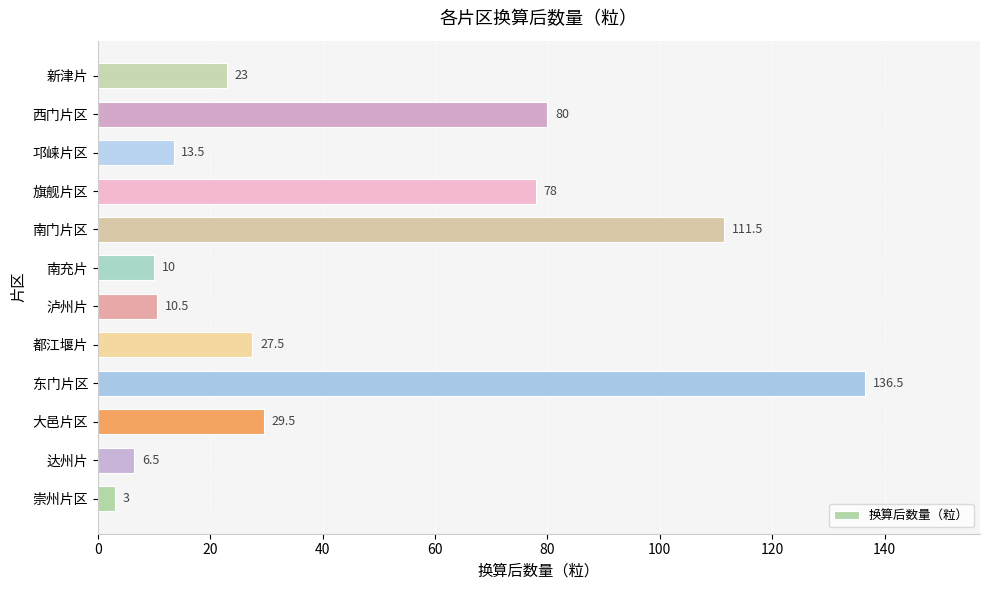

List the labels in order of value, smallest first.

崇州片区, 达州片, 南充片, 泸州片, 邛崃片区, 新津片, 都江堰片, 大邑片区, 旗舰片区, 西门片区, 南门片区, 东门片区